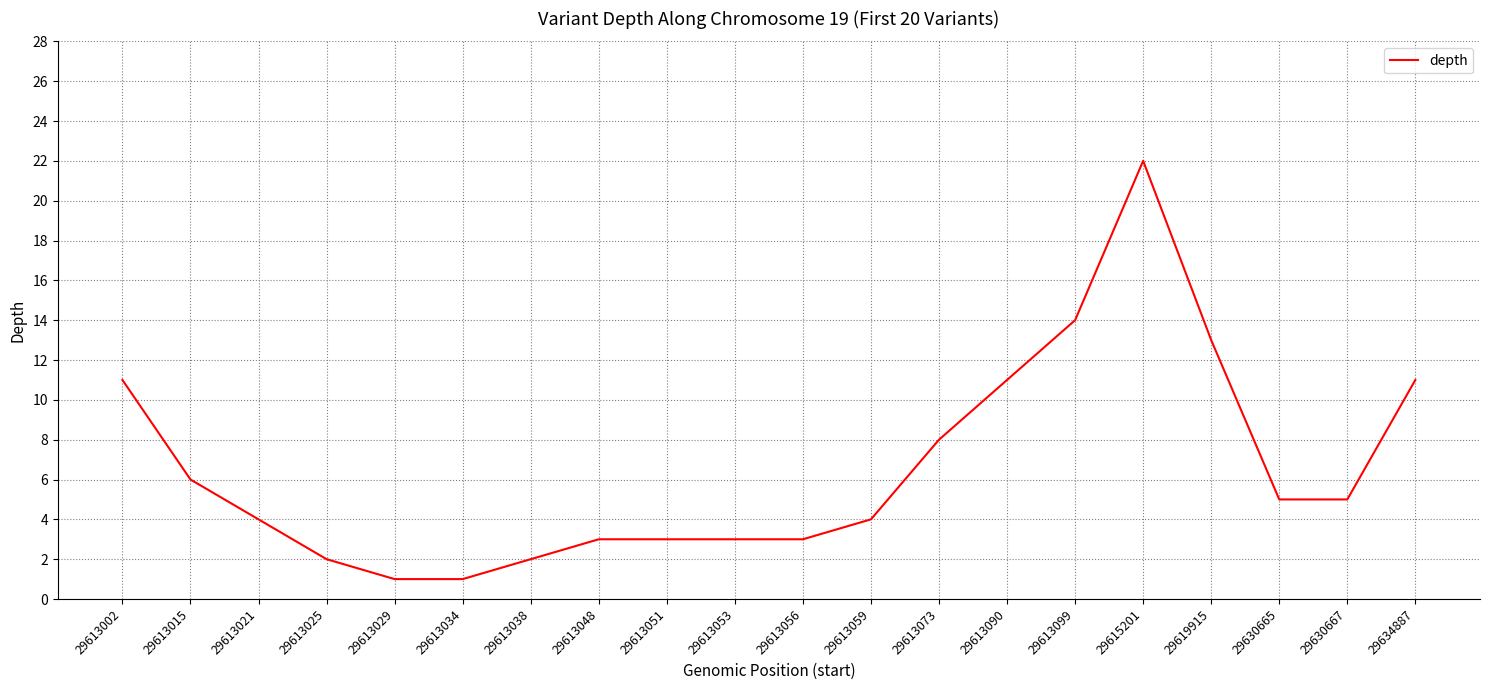

Is this an area chart (filled region under the line)?

No